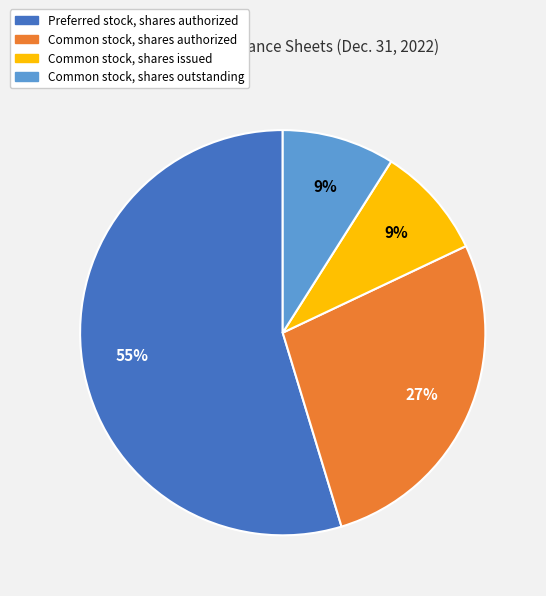

Combined, do Common stock, shares issued and Common stock, shares outstanding account for over 50%?

No